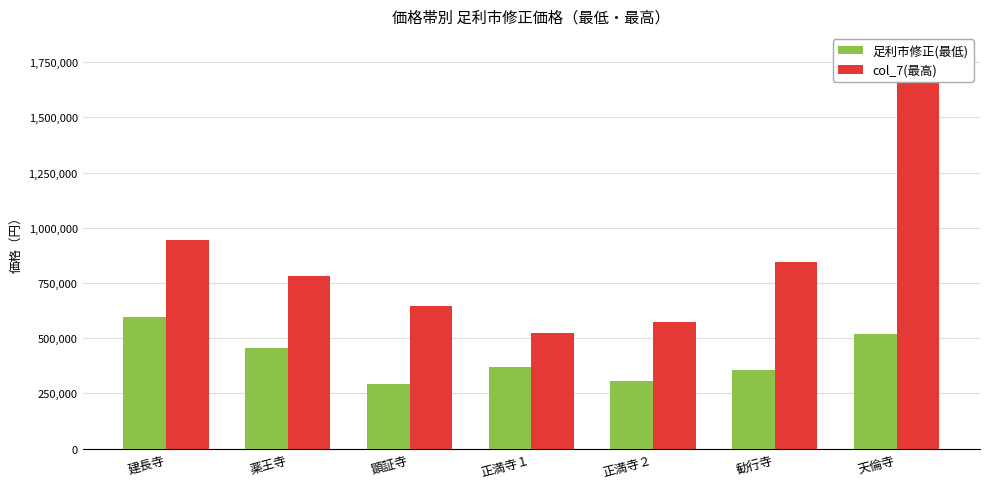

What is the total value across all series at 正満寺２?

878191.2